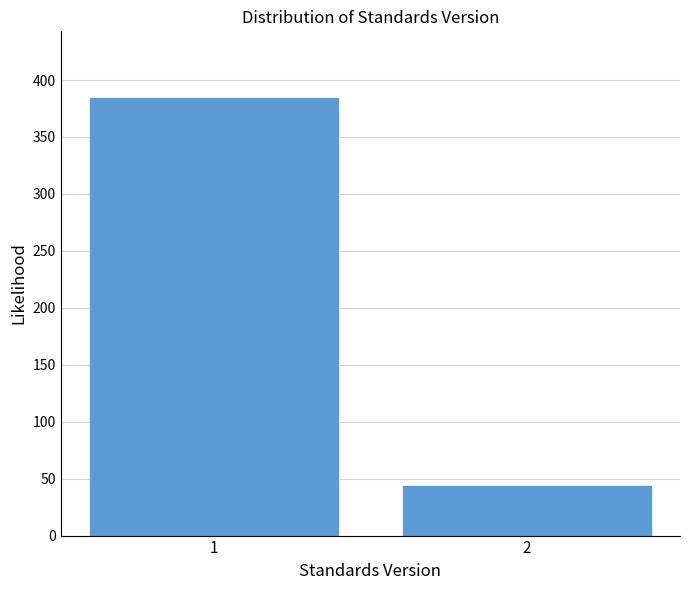

Reading left to right, what are all the values shown in this chart?

1=385	2=44